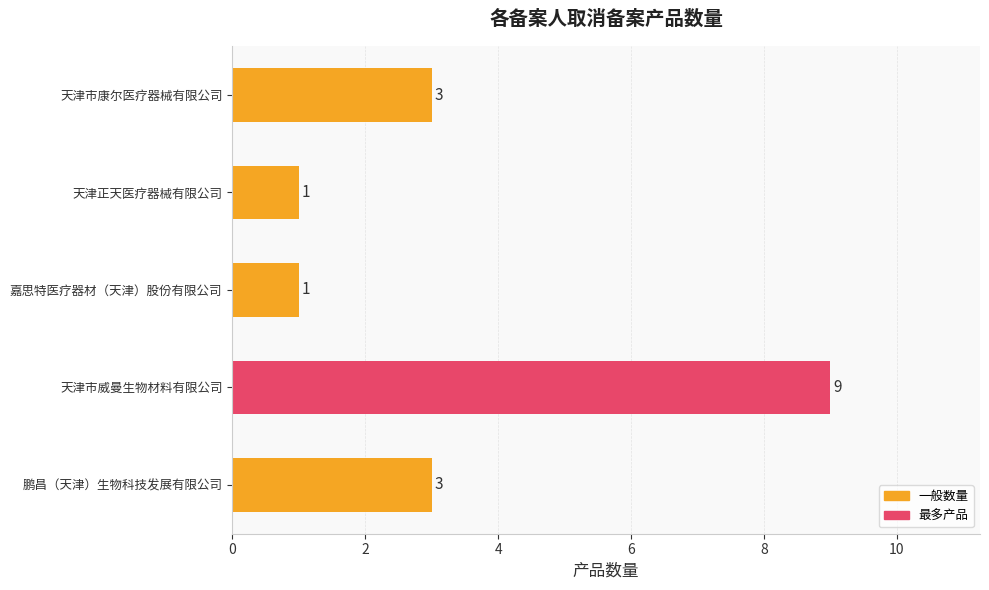

The chart shows a value of 3 at 鹏昌（天津）生物科技发展有限公司. True or false?

True